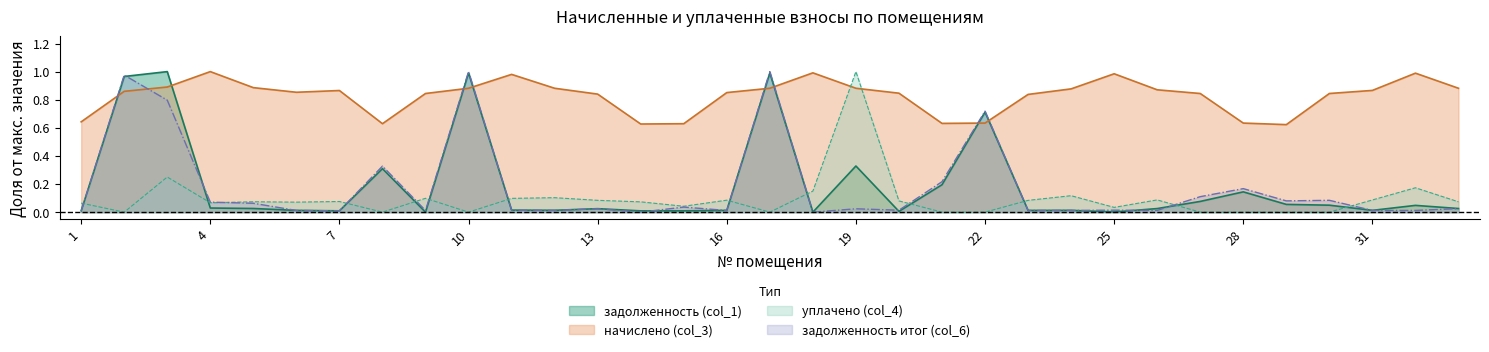

Reading right to left, transcribe all the data shown in this chart.

задолженность (col_1): 33=0.0	32=0.0	31=0.0	30=0.0	29=0.1	28=0.1	27=0.1	26=0.0	25=0.0	24=0.0	23=0.0	22=0.7	21=0.2	20=0.0	19=0.3	18=0.0	17=1.0	16=0.0	15=0.0	14=0.0	13=0.0	12=0.0	11=0.0	10=1.0	9=0.0	8=0.3	7=0.0	6=0.0	5=0.0	4=0.0	3=1.0	2=1.0	1=0.0
начислено (col_3): 33=0.9	32=1.0	31=0.9	30=0.8	29=0.6	28=0.6	27=0.8	26=0.9	25=1.0	24=0.9	23=0.8	22=0.6	21=0.6	20=0.8	19=0.9	18=1.0	17=0.9	16=0.9	15=0.6	14=0.6	13=0.8	12=0.9	11=1.0	10=0.9	9=0.8	8=0.6	7=0.9	6=0.9	5=0.9	4=1.0	3=0.9	2=0.9	1=0.6
уплачено (col_4): 33=0.1	32=0.2	31=0.1	30=0.0	29=0.0	28=0.0	27=0.0	26=0.1	25=0.0	24=0.1	23=0.1	22=0.0	21=0.0	20=0.1	19=1.0	18=0.1	17=0.0	16=0.1	15=0.0	14=0.1	13=0.1	12=0.1	11=0.1	10=0.0	9=0.1	8=0.0	7=0.1	6=0.1	5=0.1	4=0.1	3=0.2	2=0.0	1=0.1
задолженность итог (col_6): 33=0.0	32=0.0	31=0.0	30=0.1	29=0.1	28=0.2	27=0.1	26=0.0	25=0.0	24=0.0	23=0.0	22=0.7	21=0.2	20=0.0	19=0.0	18=0.0	17=1.0	16=0.0	15=0.0	14=0.0	13=0.0	12=0.0	11=0.0	10=1.0	9=0.0	8=0.3	7=0.0	6=0.0	5=0.1	4=0.1	3=0.8	2=1.0	1=0.0